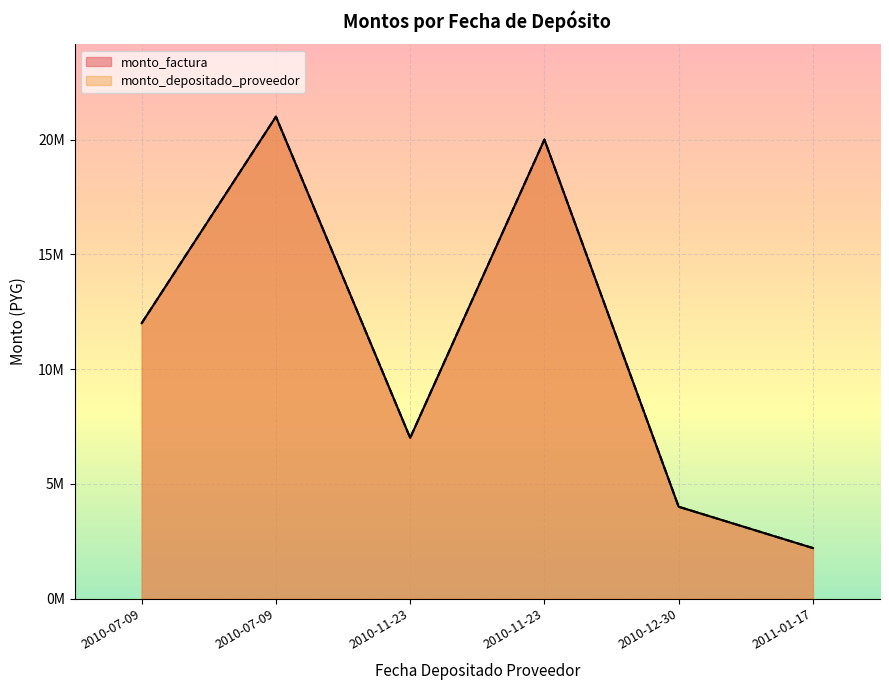

Does the chart display data point markers on the line(s)?

No